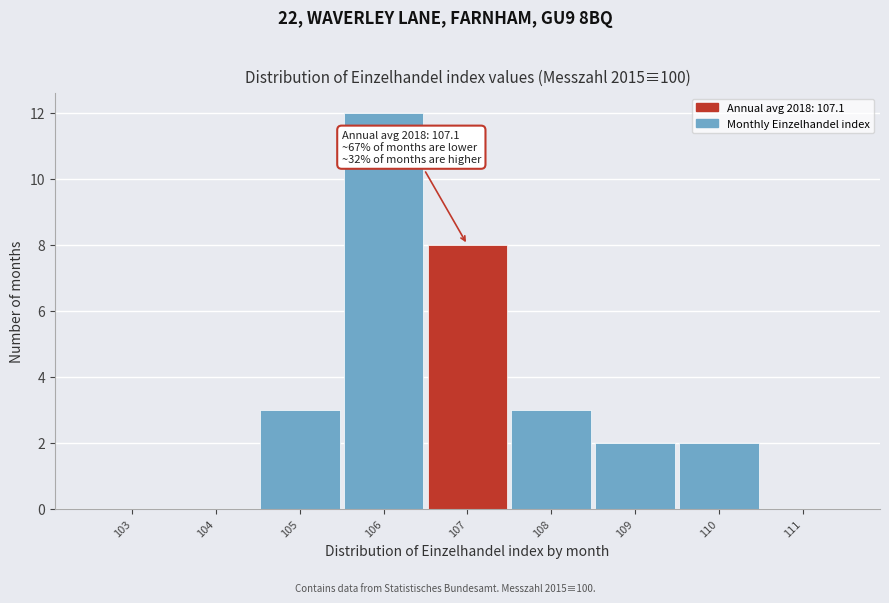

Reading right to left, transcribe all the data shown in this chart.

111=0	110=2	109=2	108=3	107=8	106=12	105=3	104=0	103=0